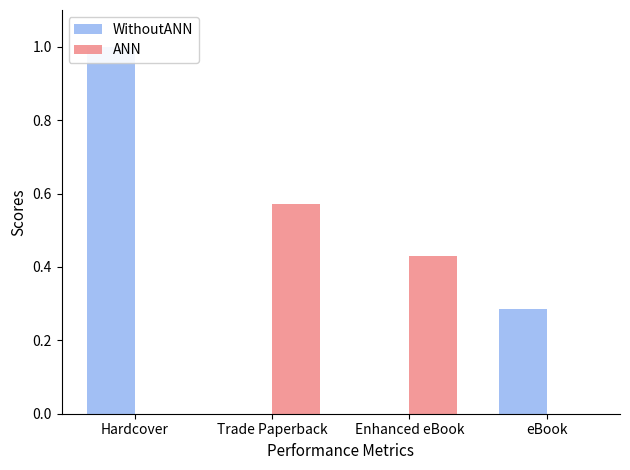

The value of WithoutANN at Trade Paperback is 0.0. True or false?

True